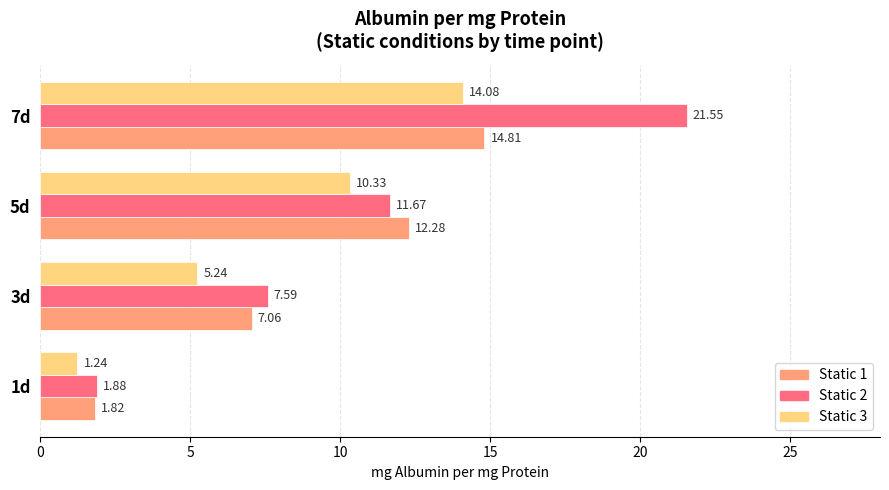

Between 1d and 5d, which series saw the biggest shift?

Static 1